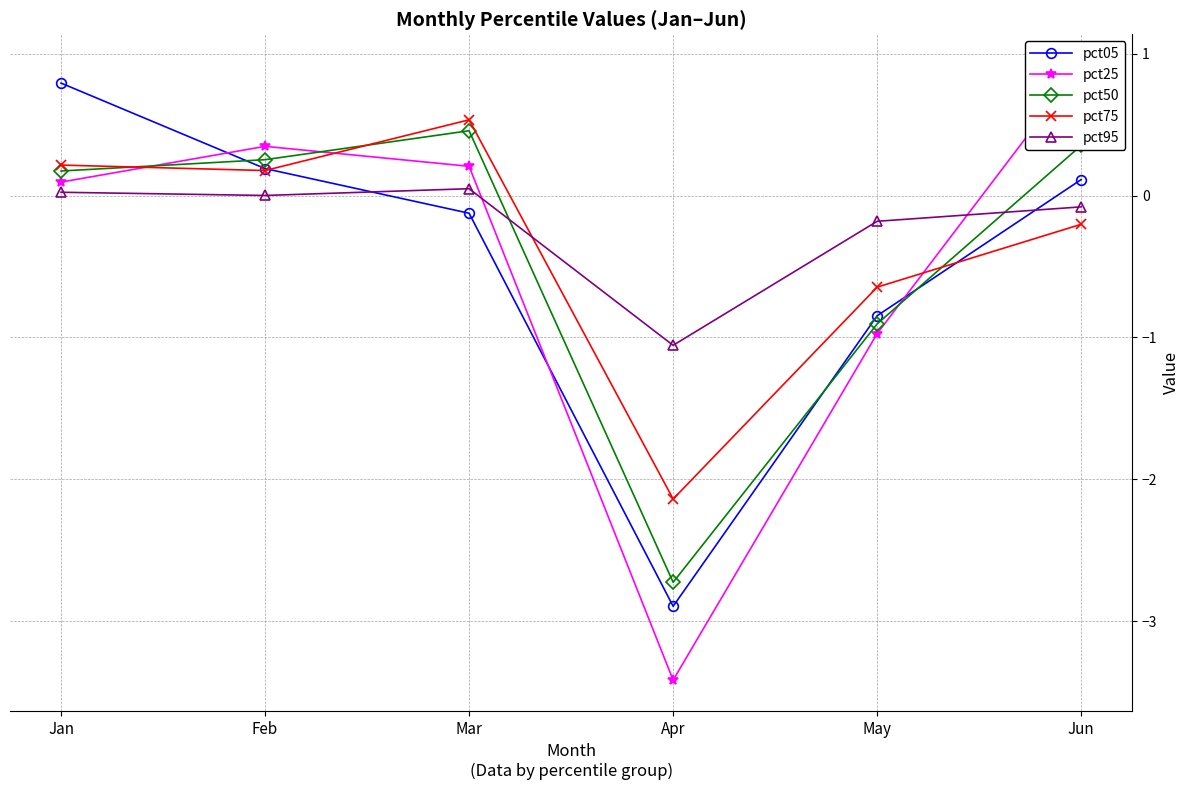

What is the difference between the highest and lowest values at May?

0.8